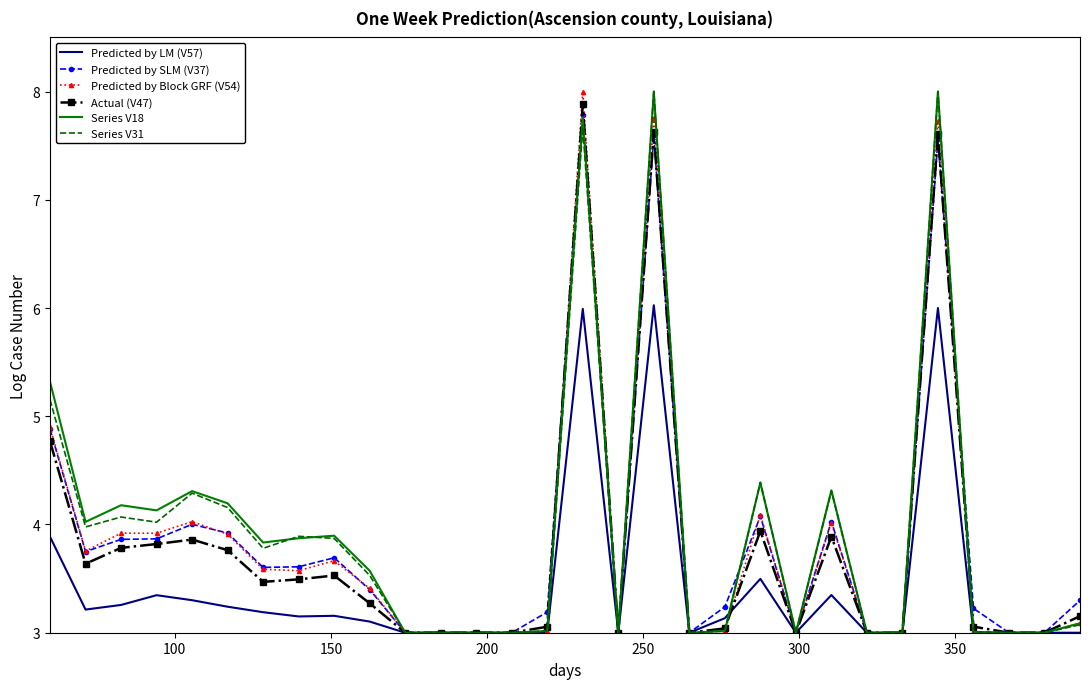

What are all the series names shown in the legend?

Predicted by LM (V57), Predicted by SLM (V37), Predicted by Block GRF (V54), Actual (V47), Series V18, Series V31